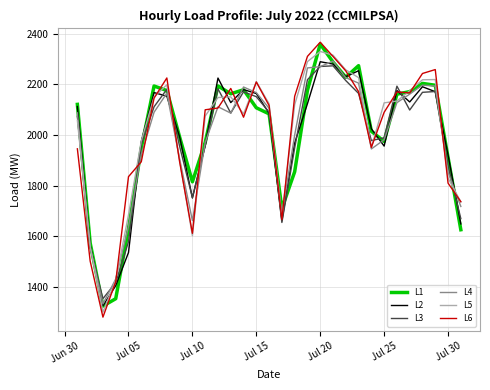

What is the minimum value shown in the chart?

1282.0